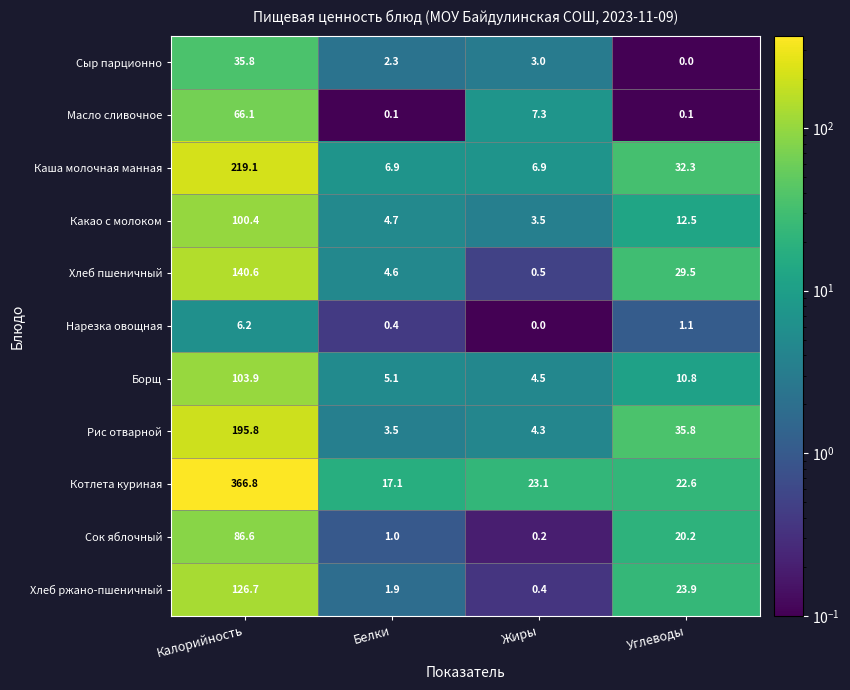

At which label does Нарезка овощная reach its minimum?

Жиры